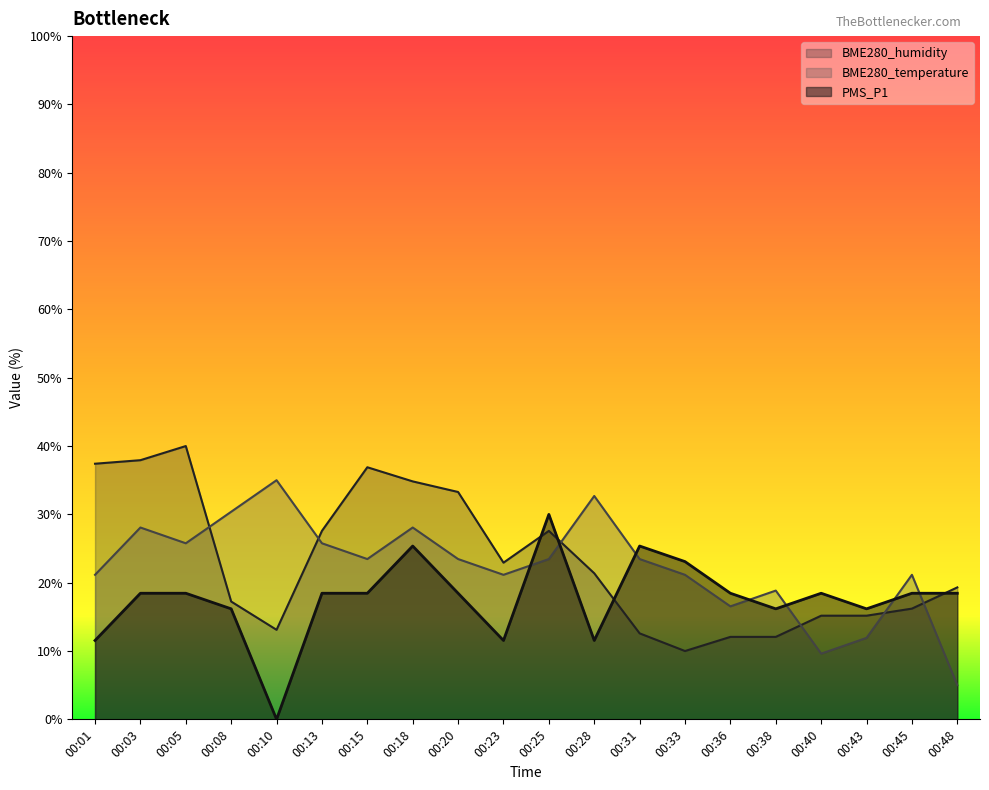

Is the value of BME280_humidity at 00:28 greater than the value of BME280_temperature at 00:08?

No